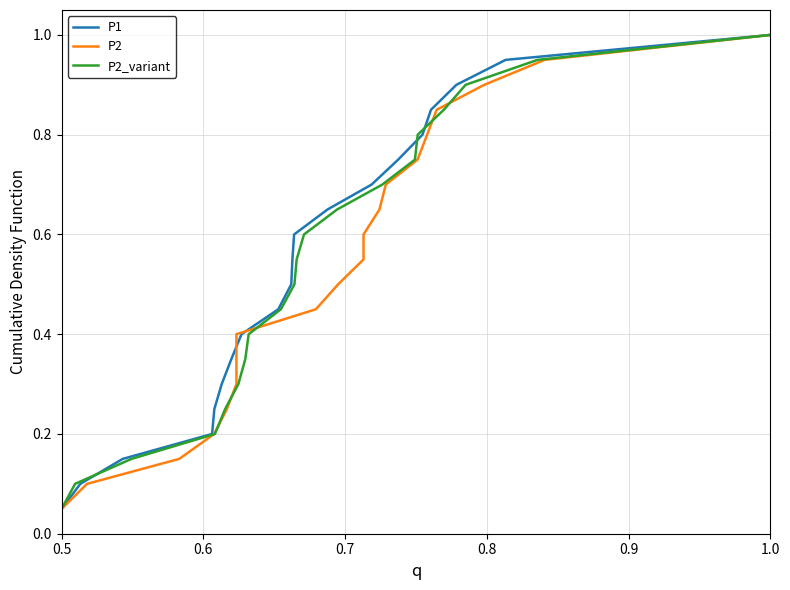

At which label does P1 reach its peak?

1.0